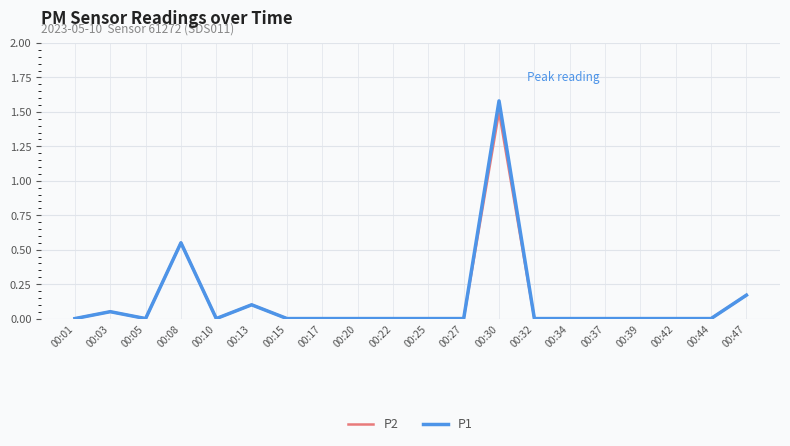

True or false: P2 has a value of 0.0 at 00:15.

True